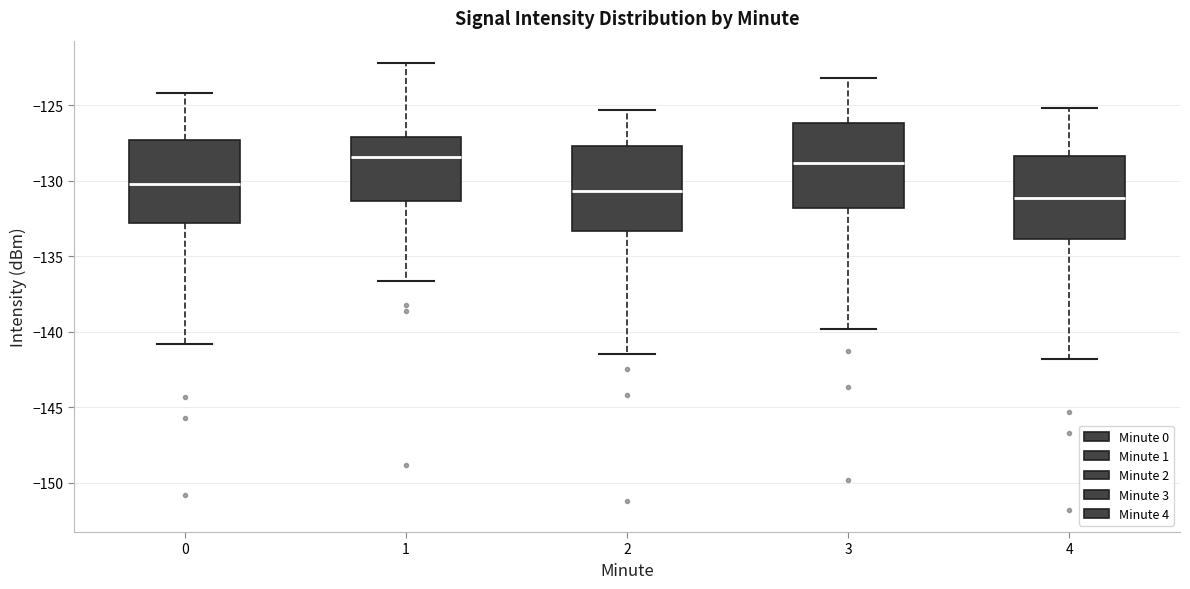

Reading left to right, read every box against the y-axis: the position of its median line, the range the box covers, and the ends of its whiskers. The values are not printed on the chart, so give them approximately, as read against the axis.

0: median -130.0, box -133.0 to -127.5, whiskers -141.0 to -124.0
1: median -128.5, box -131.5 to -127.0, whiskers -136.5 to -122.0
2: median -130.5, box -133.5 to -127.5, whiskers -141.5 to -125.5
3: median -129.0, box -132.0 to -126.0, whiskers -140.0 to -123.0
4: median -131.0, box -134.0 to -128.5, whiskers -142.0 to -125.0